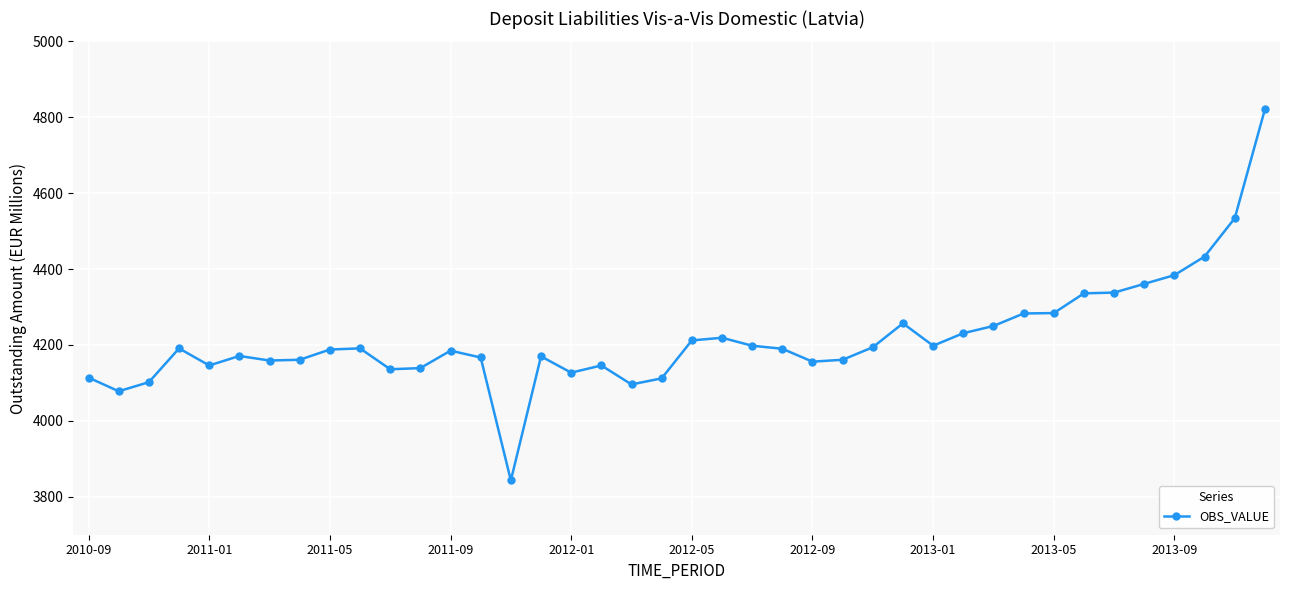

What is the minimum value shown in the chart?

3843